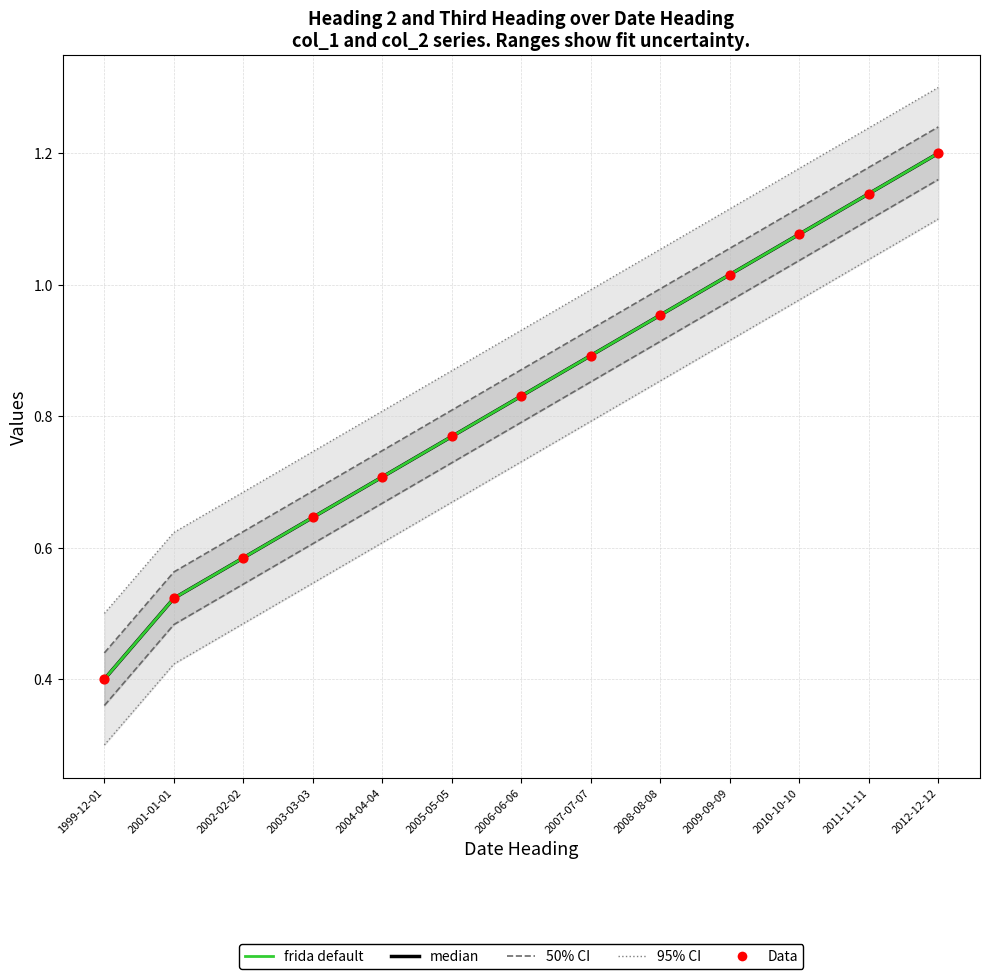

At which category is the sum across all series the highest?

2012-12-12